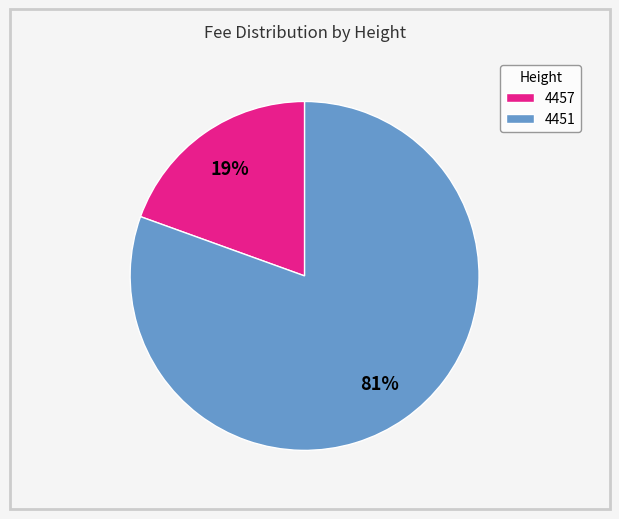

To the nearest percent, what percentage of the pie is 4457?

19%